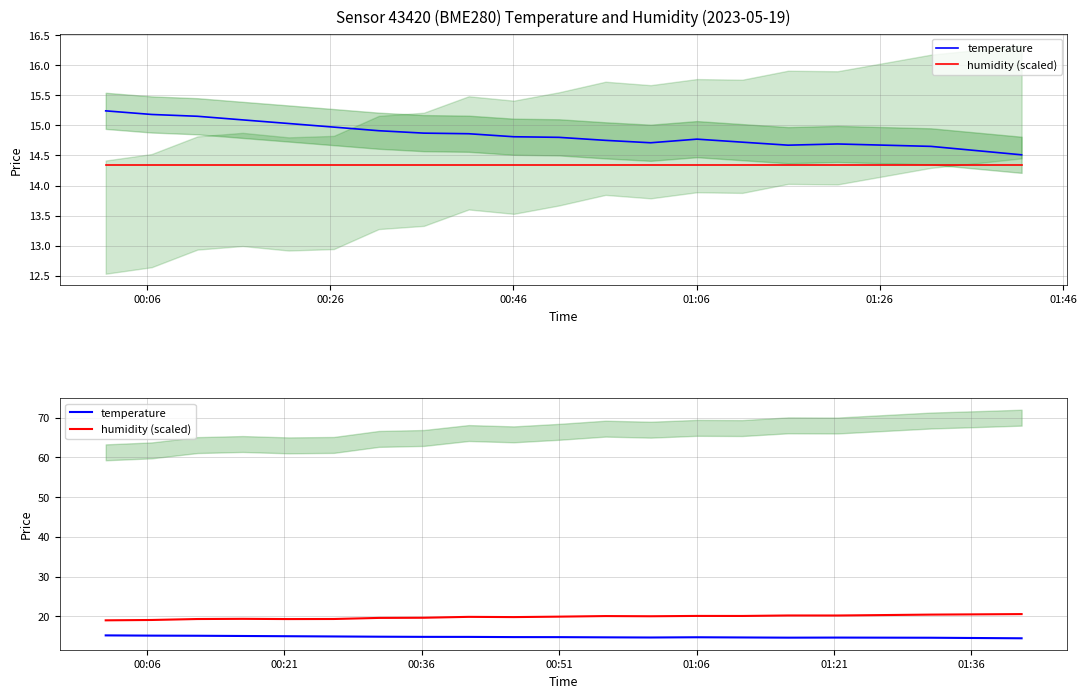

How many lines are shown in the chart?

2